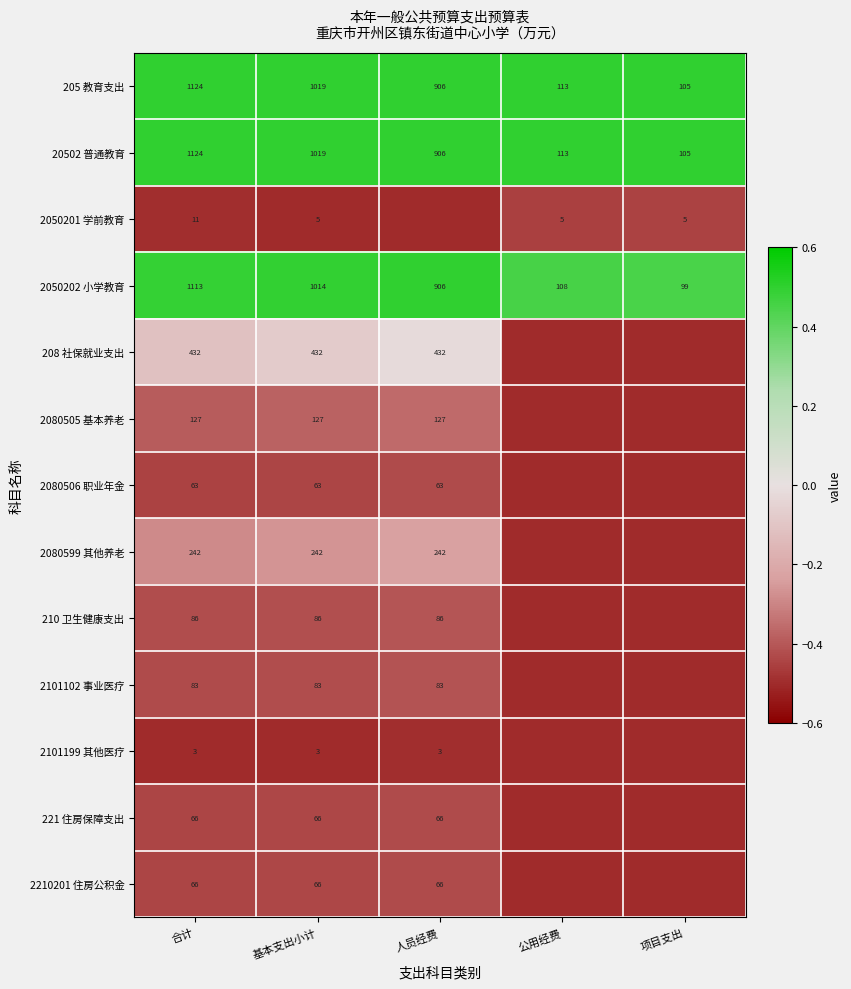

At which label does 20502 普通教育 reach its peak?

合计